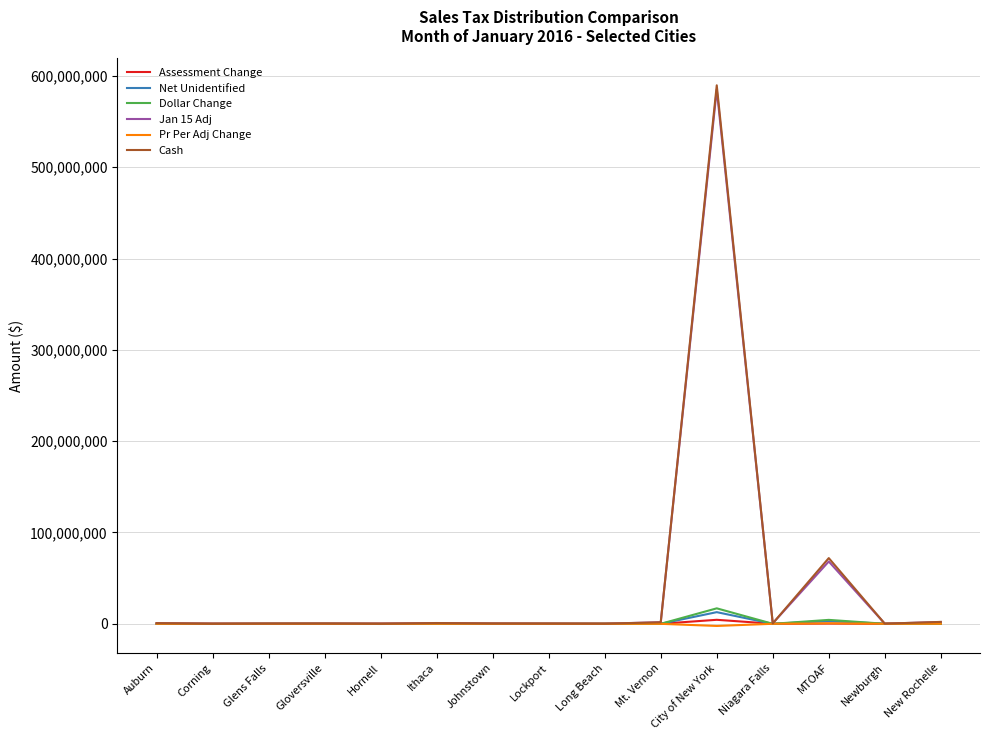

Which series has the largest range (max minus min)?

Cash